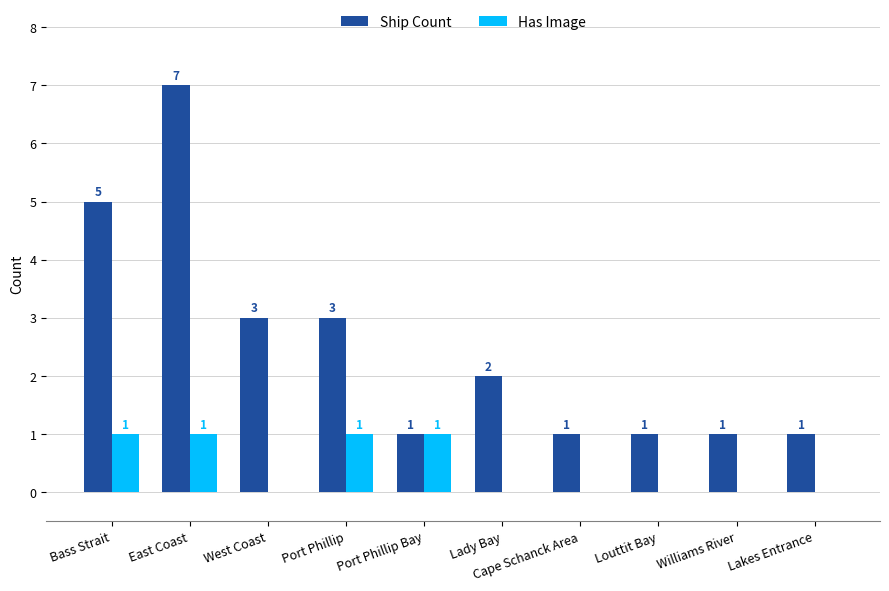

Is the value of Ship Count at East Coast greater than the value of Has Image at West Coast?

Yes